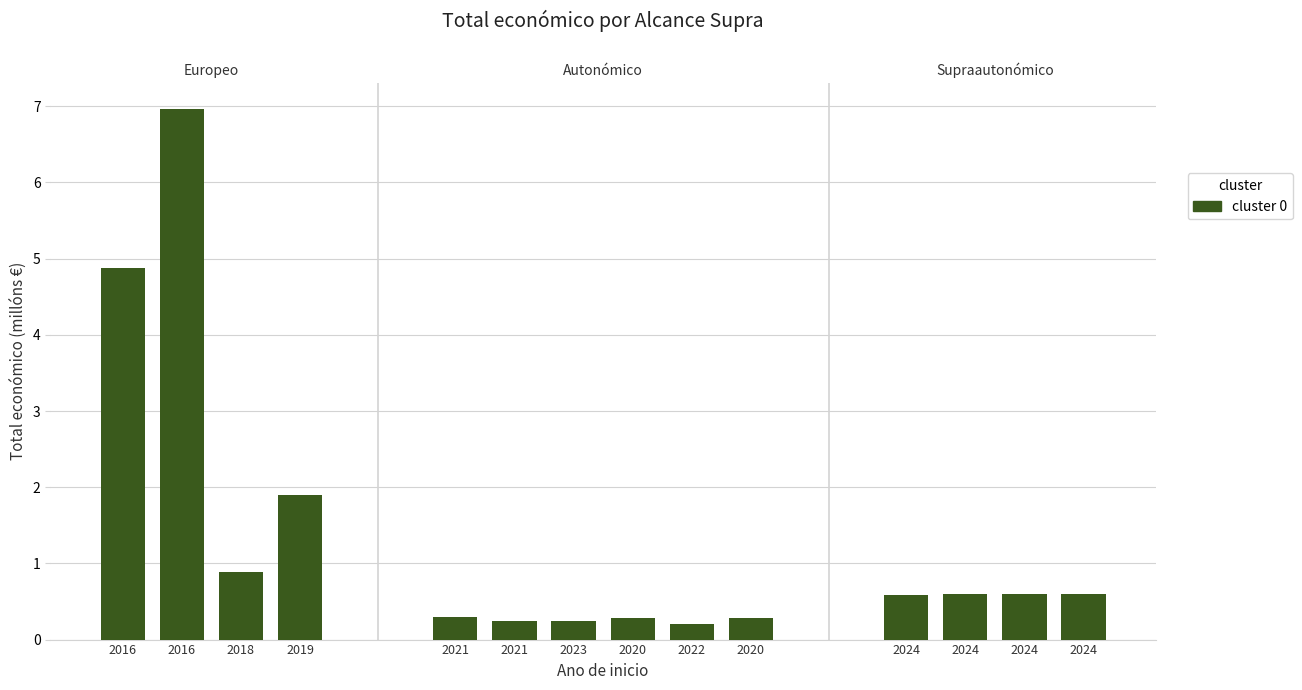

Reading left to right, extract all data points from this chart.

4.9	7.0	0.9	1.9	0.3	0.2	0.2	0.3	0.2	0.3	0.6	0.6	0.6	0.6